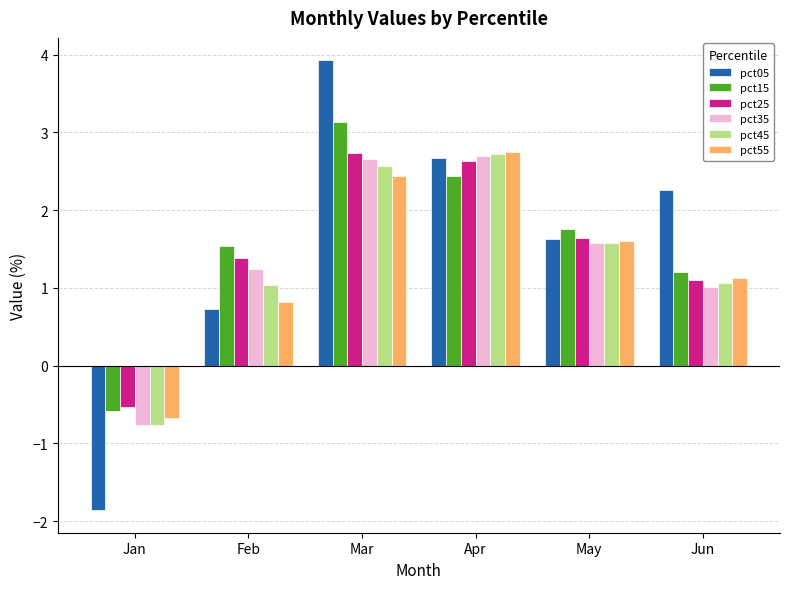

The value of pct25 at May is 2.1. True or false?

False